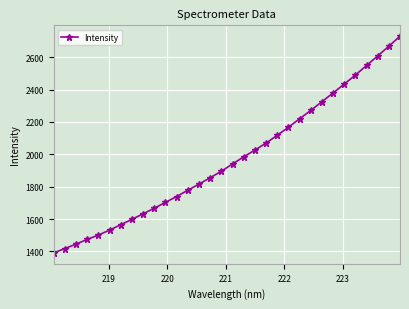

What is the value of the 25th point from the left?

2325.2